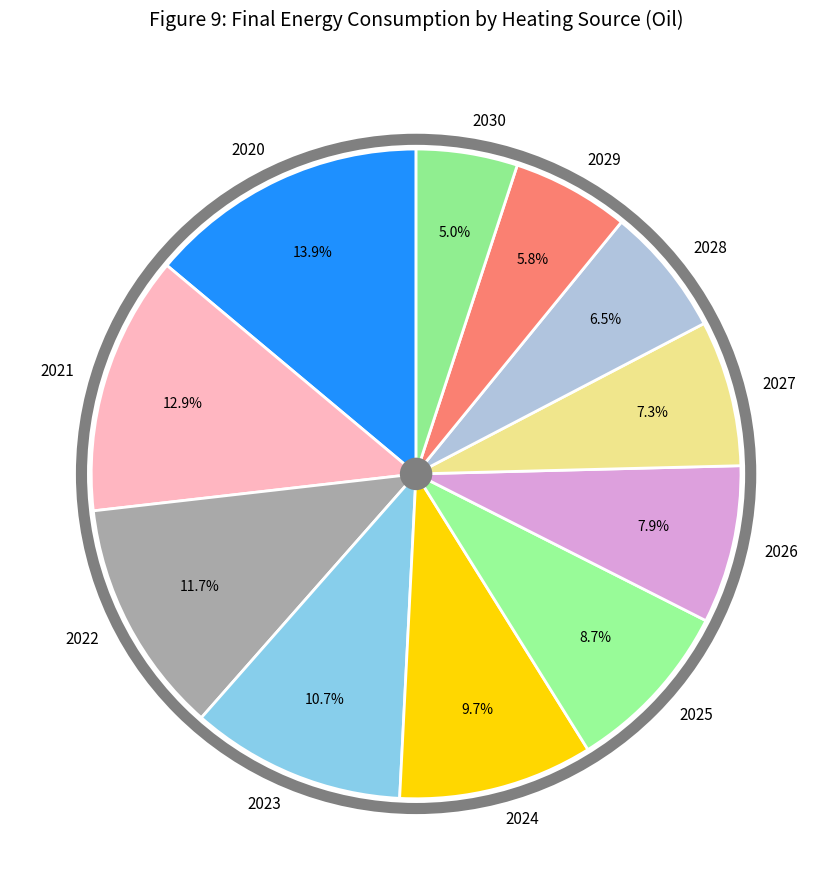

How many segments does this pie chart have?

11